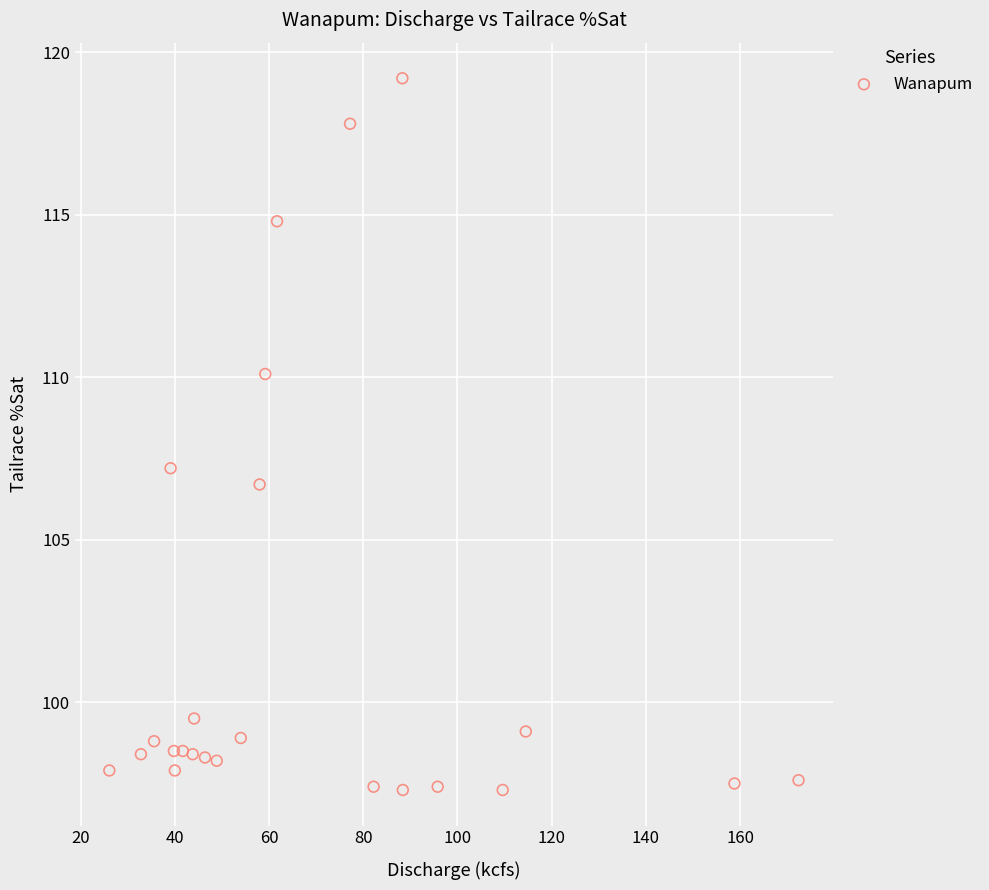

What Y value in the scatter plot is closest to 108?

107.2